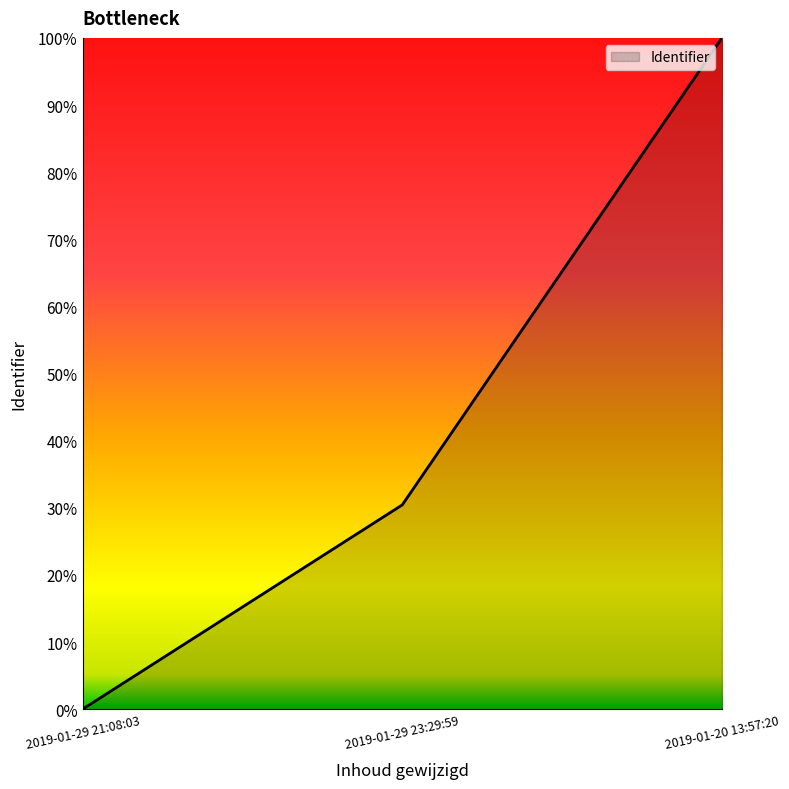

Is this an area chart (filled region under the line)?

Yes